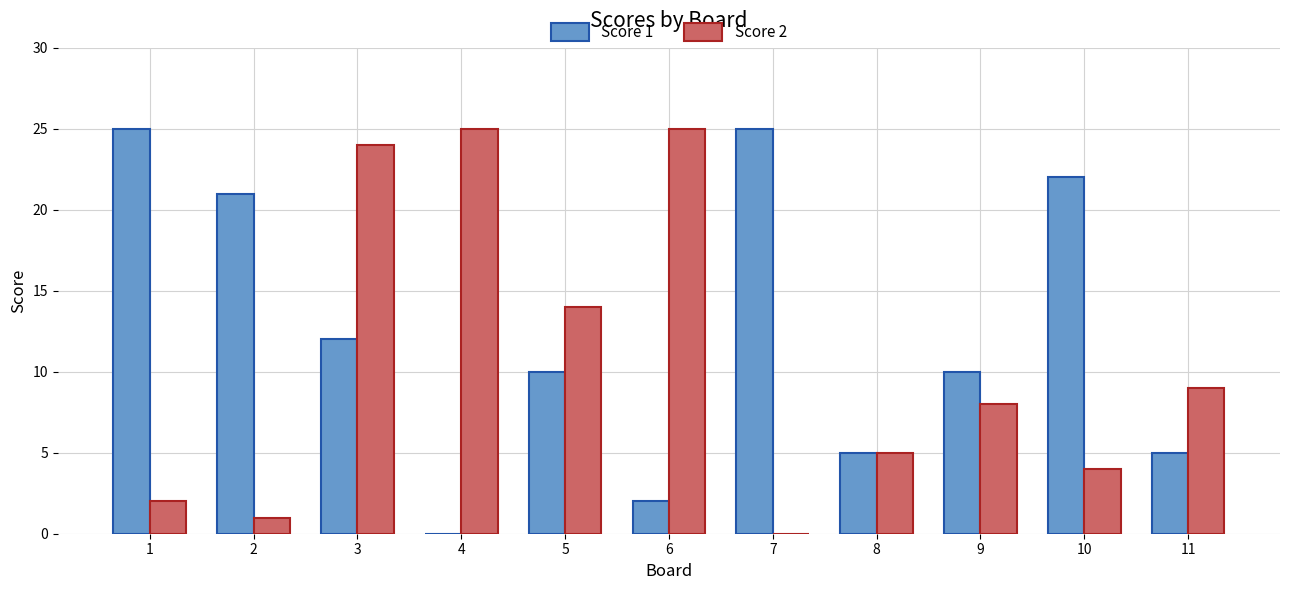

Which series has the largest total across all categories?

Score 1